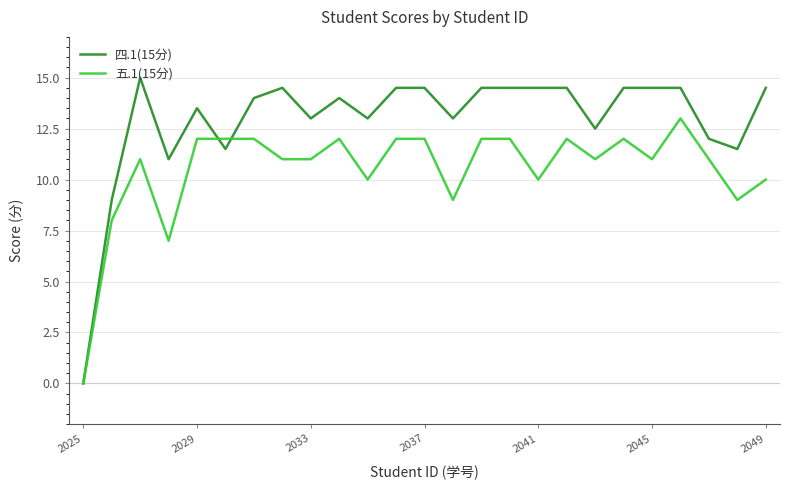

Which series has the largest range (max minus min)?

四.1(15分)